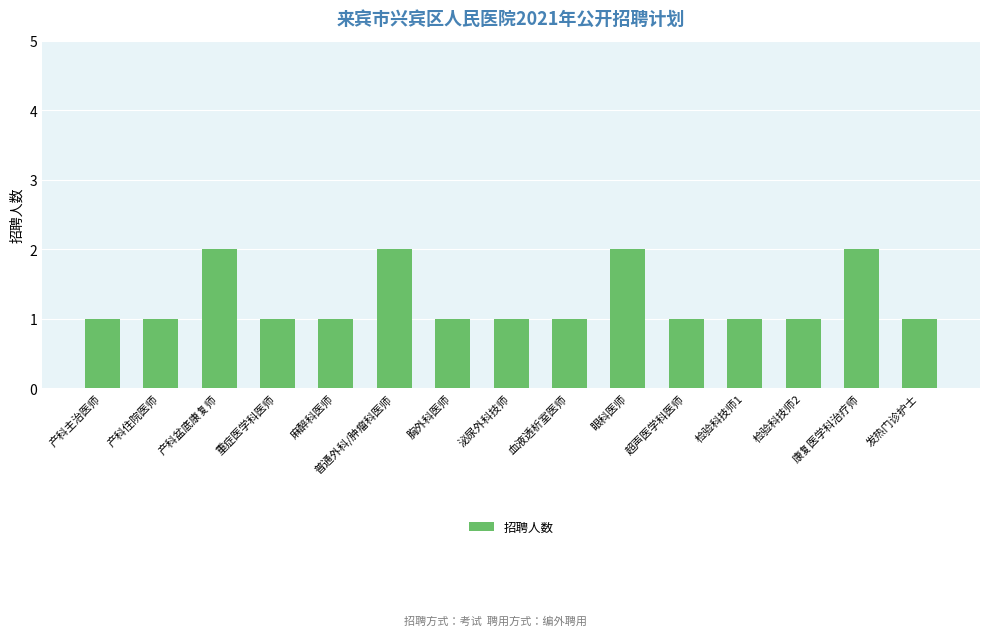

What is the sum of the values at 检验科技师1 and 血液透析室医师?

2